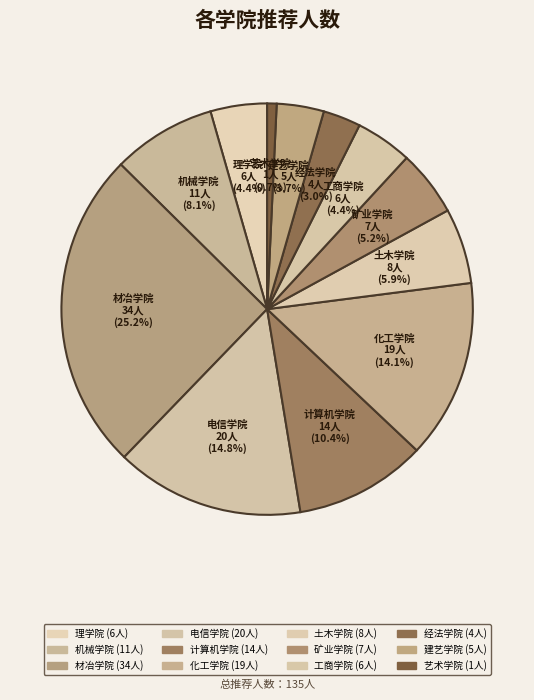

What percentage is NOT represented by 经法学院?

97.0%